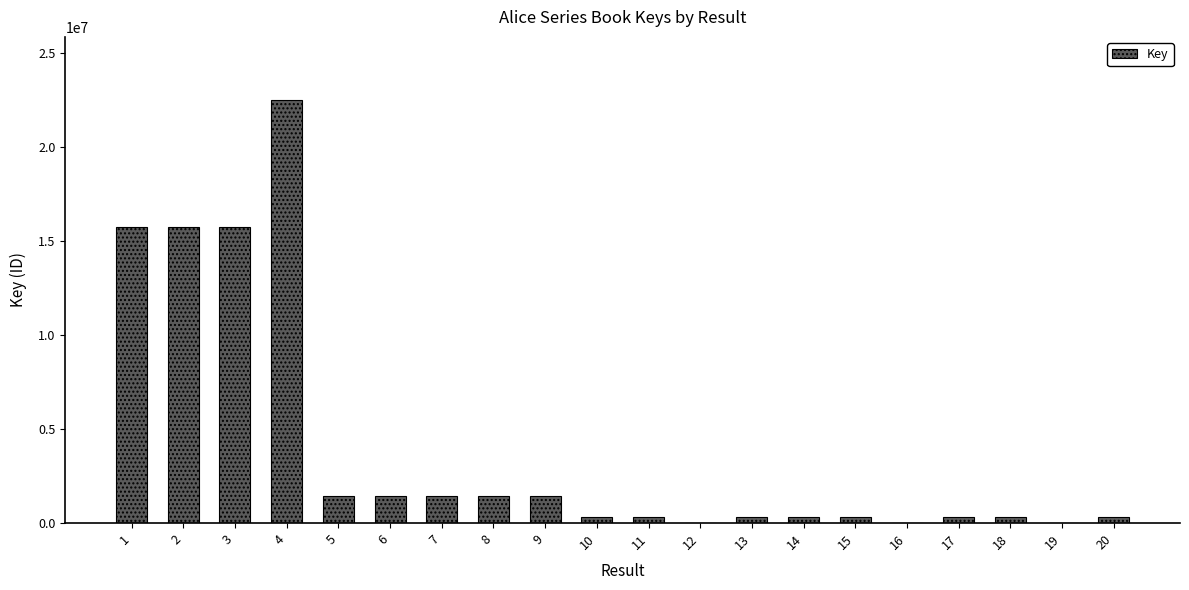

Which label corresponds to the largest value in the chart?

4